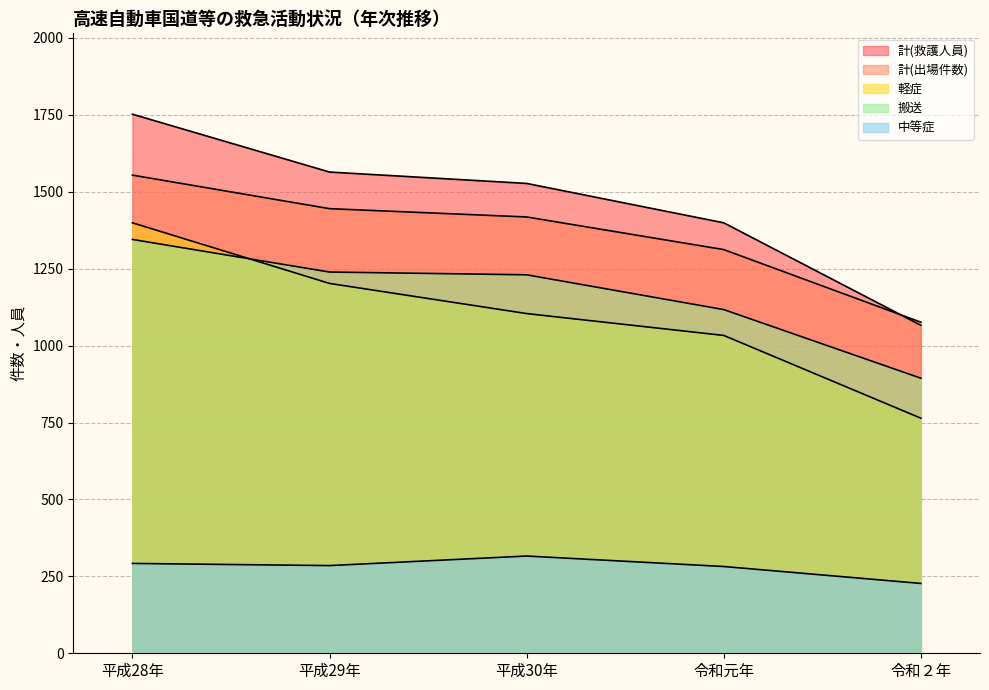

At how many categories does at least one series exceed 1548?

2